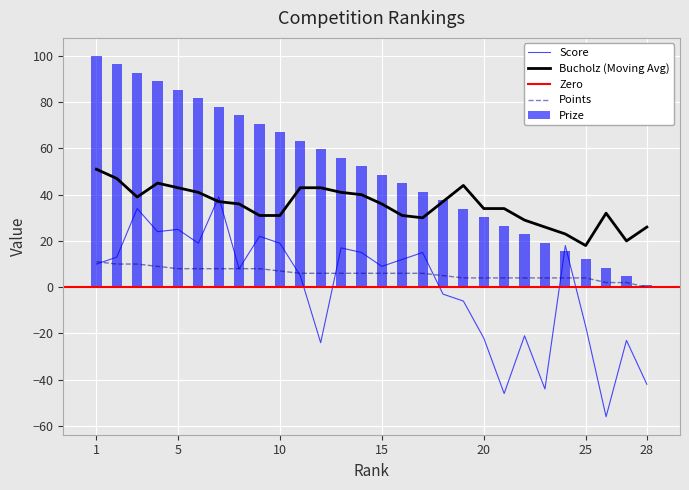

What is the lowest value of the Score series?

-56